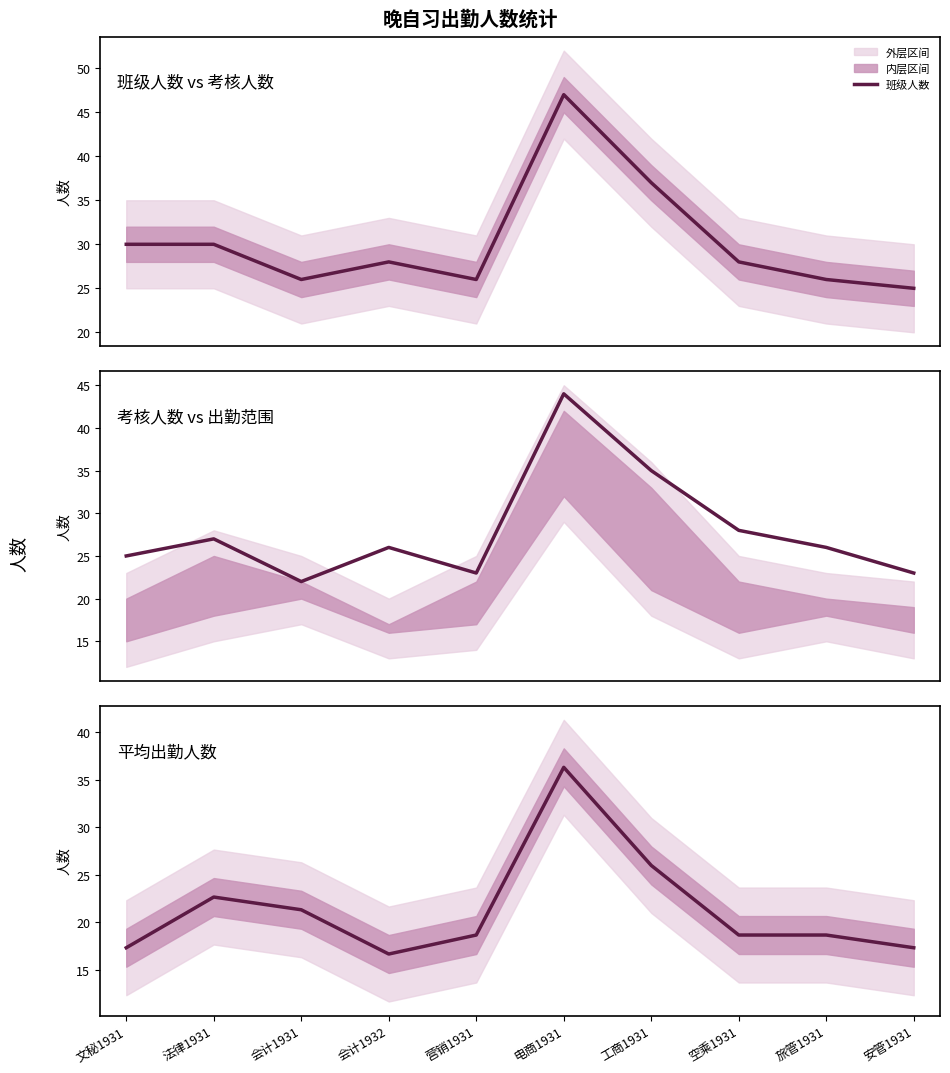

How many interior local peaks does the 平均人数 series have?

2